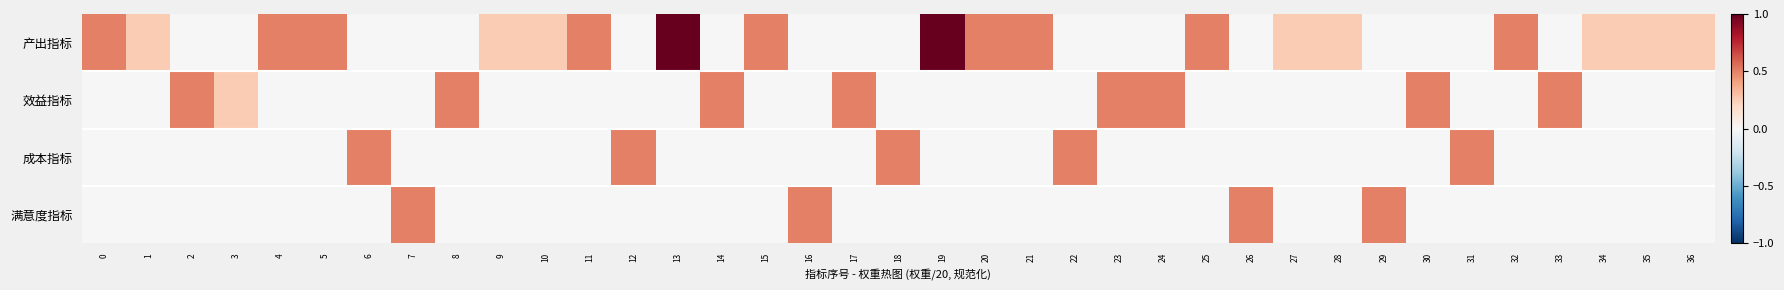

Rank the series by their maximum value, from lowest to highest.

效益指标, 成本指标, 满意度指标, 产出指标